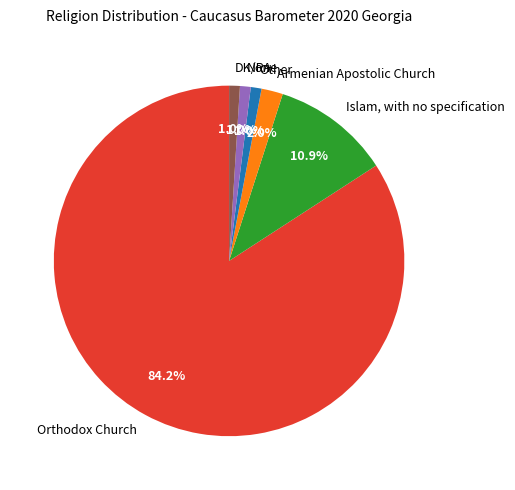

Combined, what portion of the pie is None and Other?

2.0%